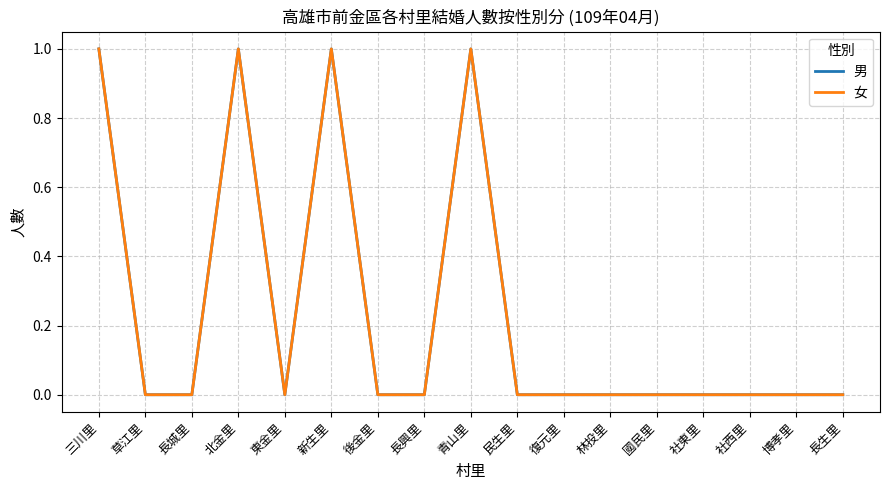

Where is the first local minimum for 女?

東金里